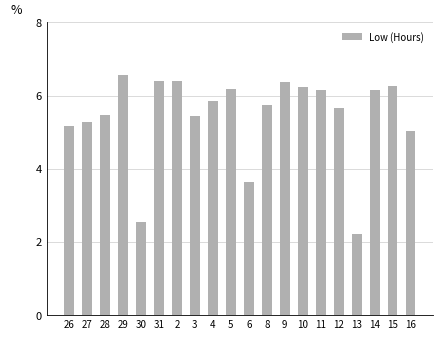

What is the difference between the values at 13 and 29?

4.3